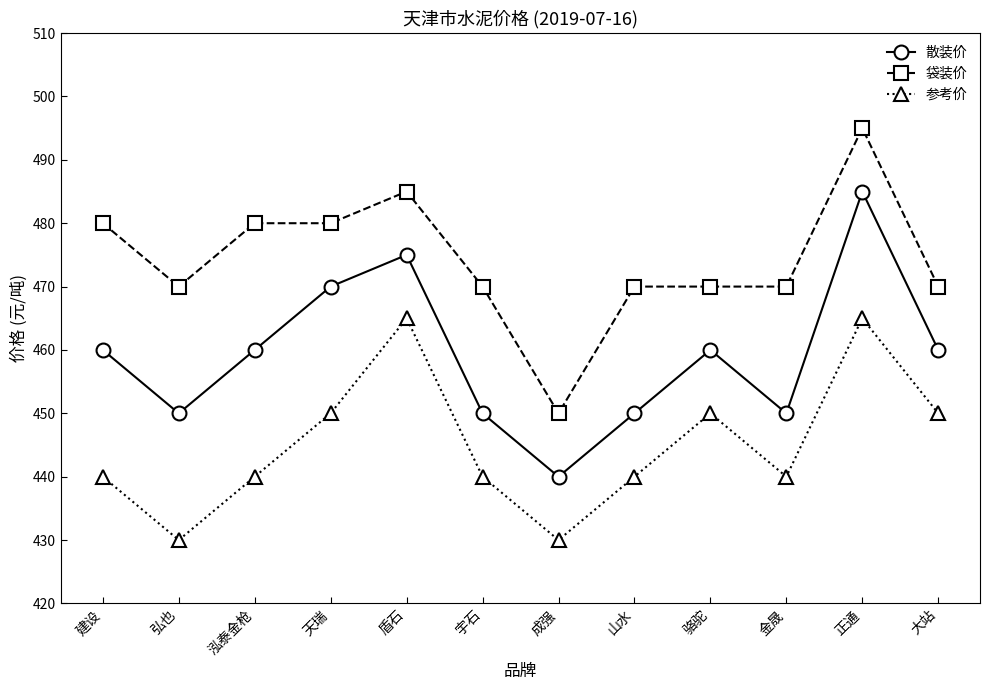

Is it true that 袋装价 equals 827 at 山水?

False